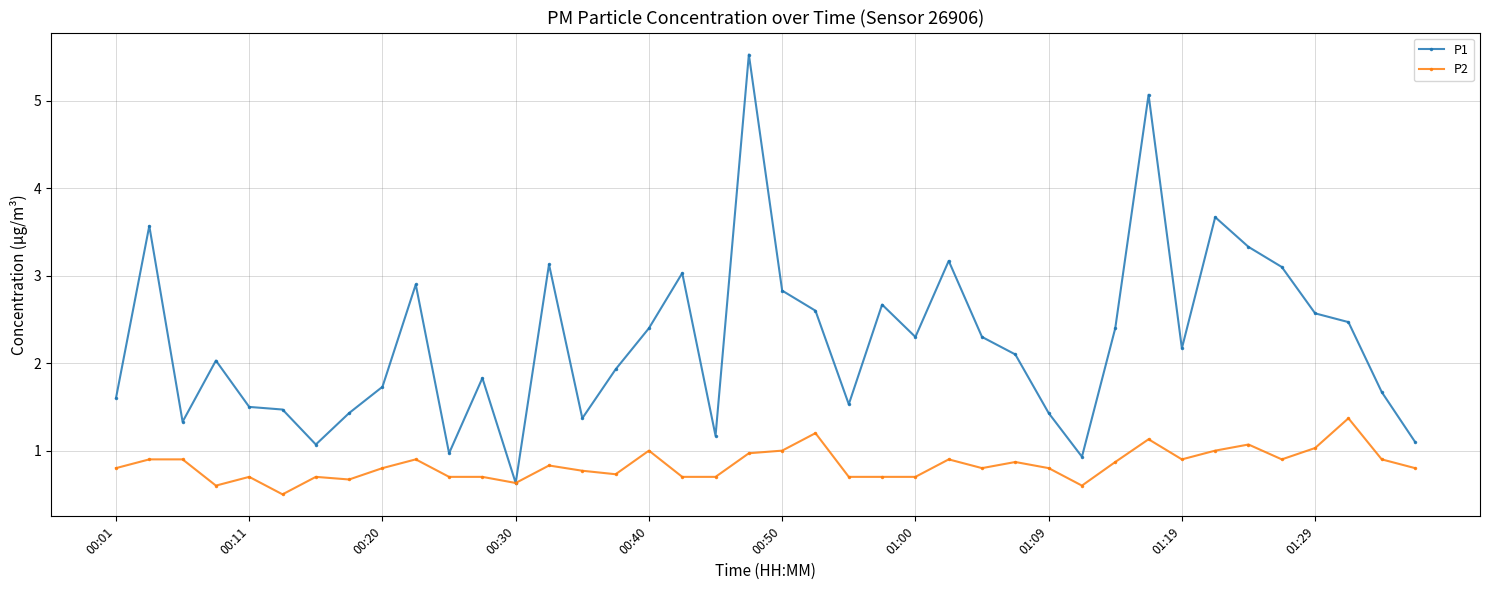

What is the value of the P1 point at the 12th from the left?

1.8